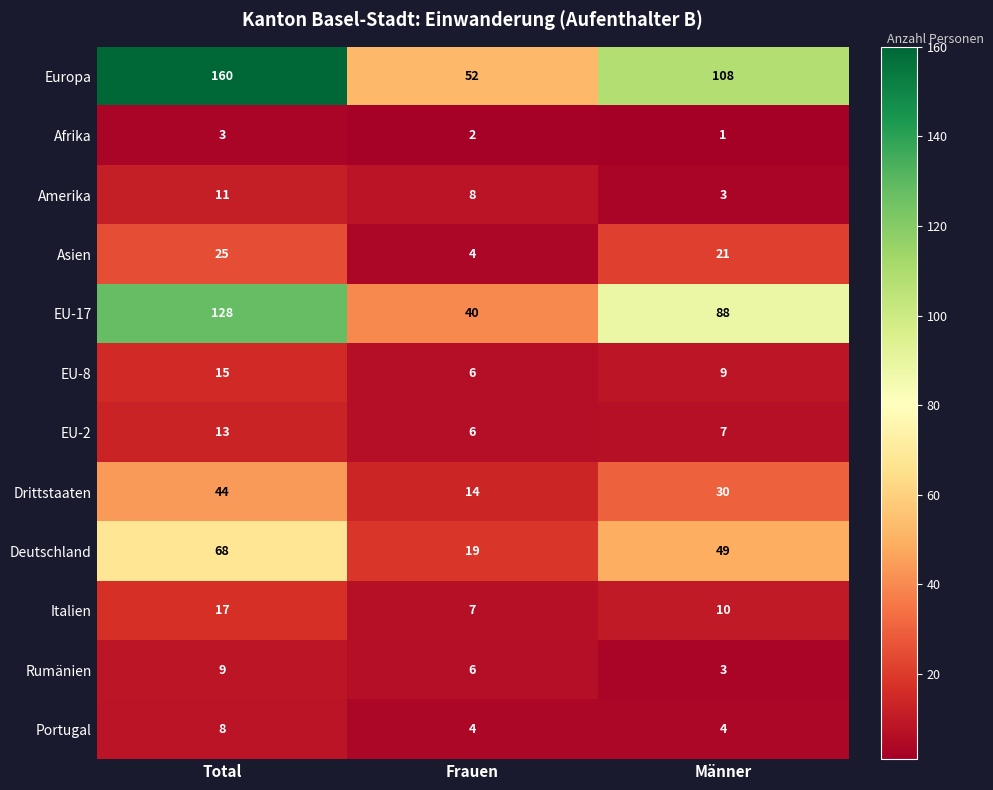

At which label does EU-17 first exceed 88?

Total